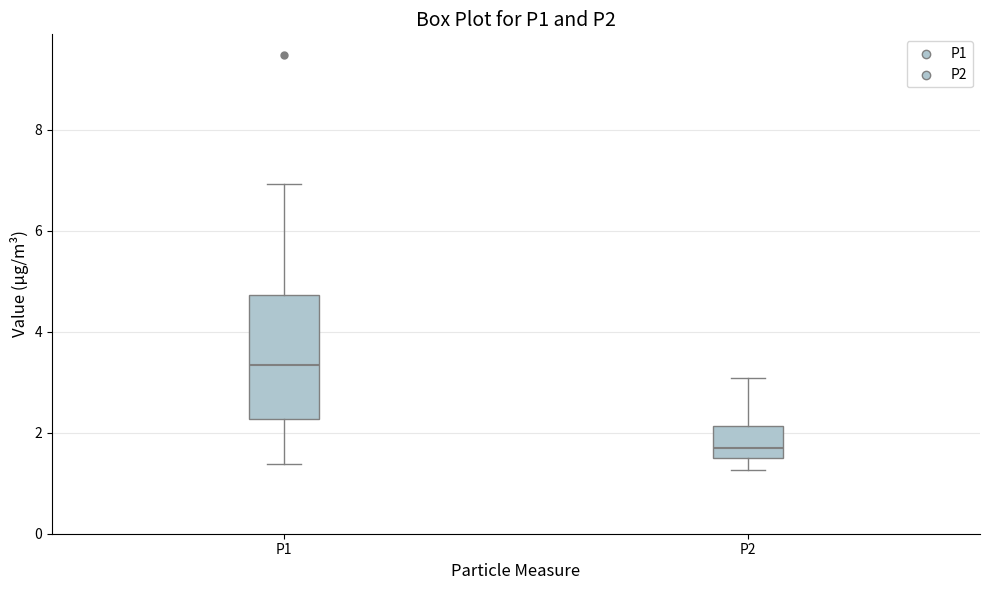

Which box is the tallest, from its lower edge to its upper edge?

P1